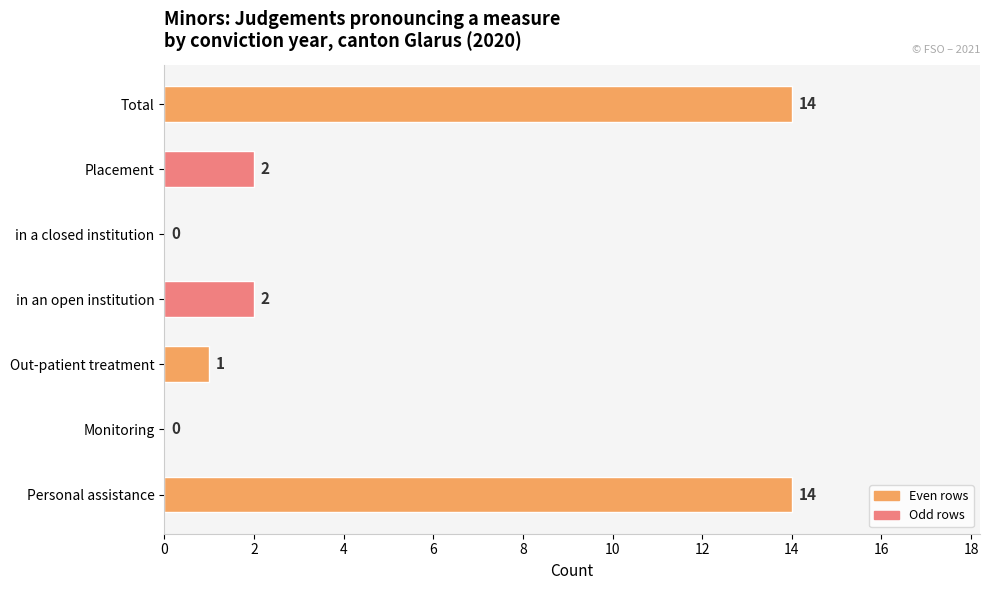

What is the change in value from Out-patient treatment to Personal assistance?

+13